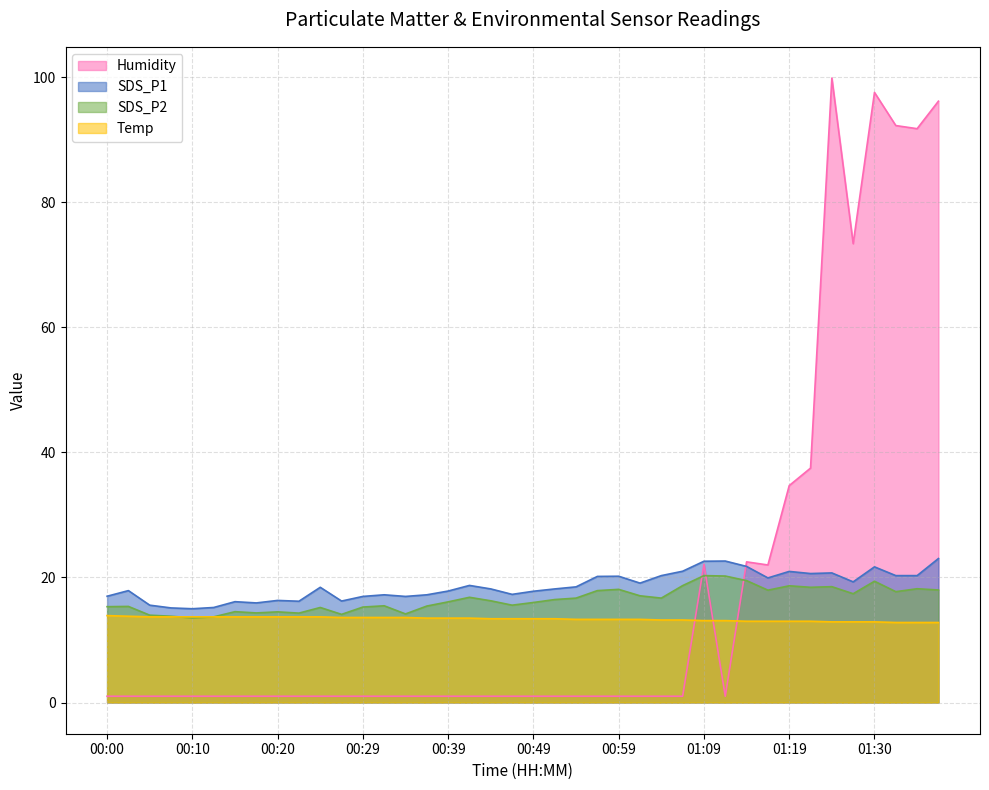

What is the label of the 2nd point from the right?

01:34